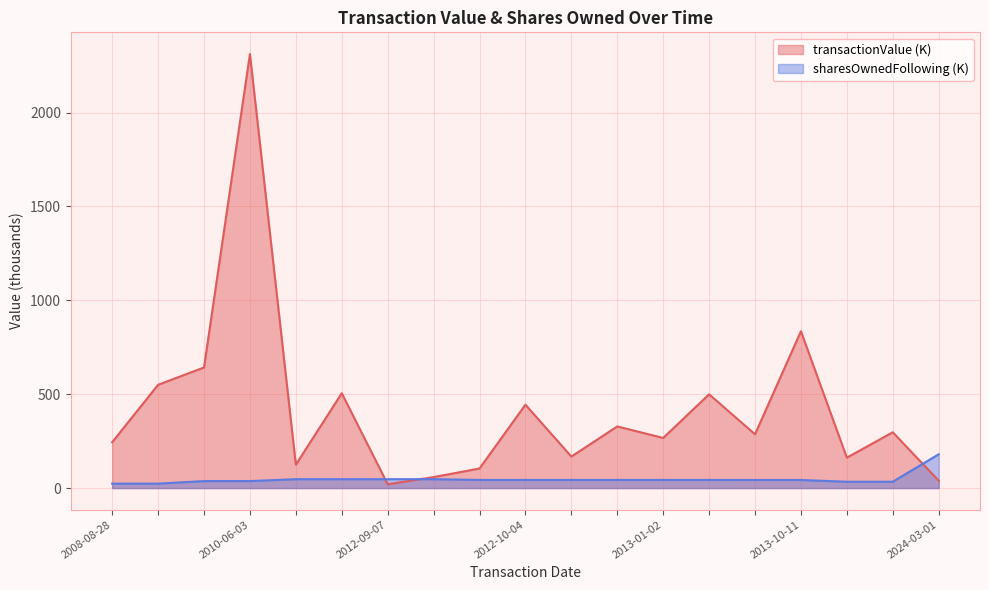

List the series in order of their overall mean, highest first.

transactionValue, sharesOwnedFollowingTransaction